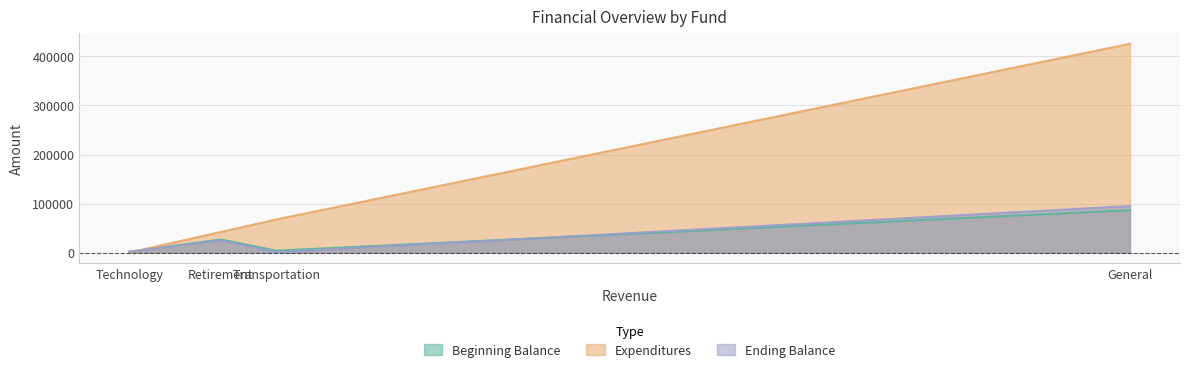

True or false: Ending Balance has more than 2 points higher than both neighbors.

False